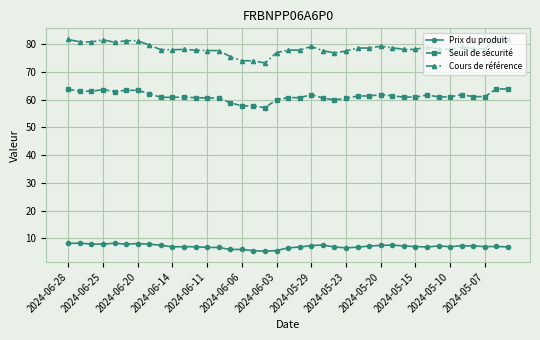

Count the number of data series in this chart.

3